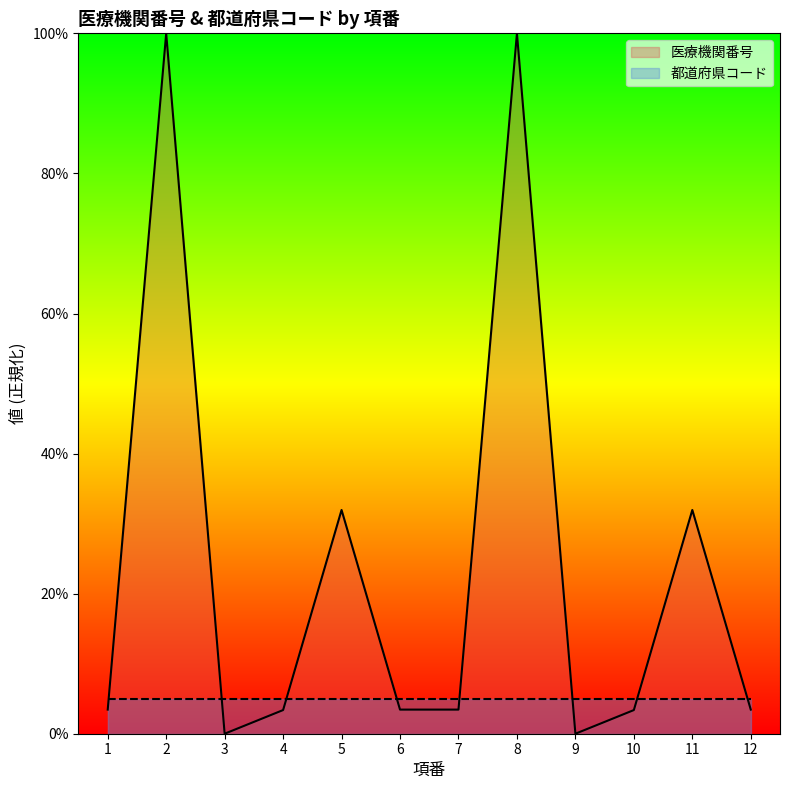

Is it true that the value at 2 is 100.0?

True